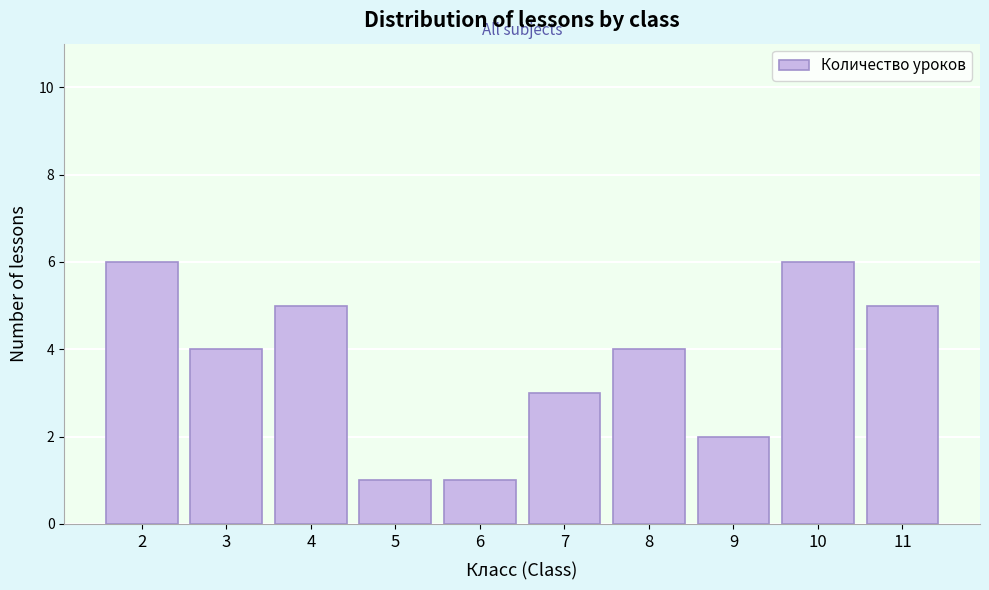

Reading left to right, transcribe all the data shown in this chart.

6	4	5	1	1	3	4	2	6	5